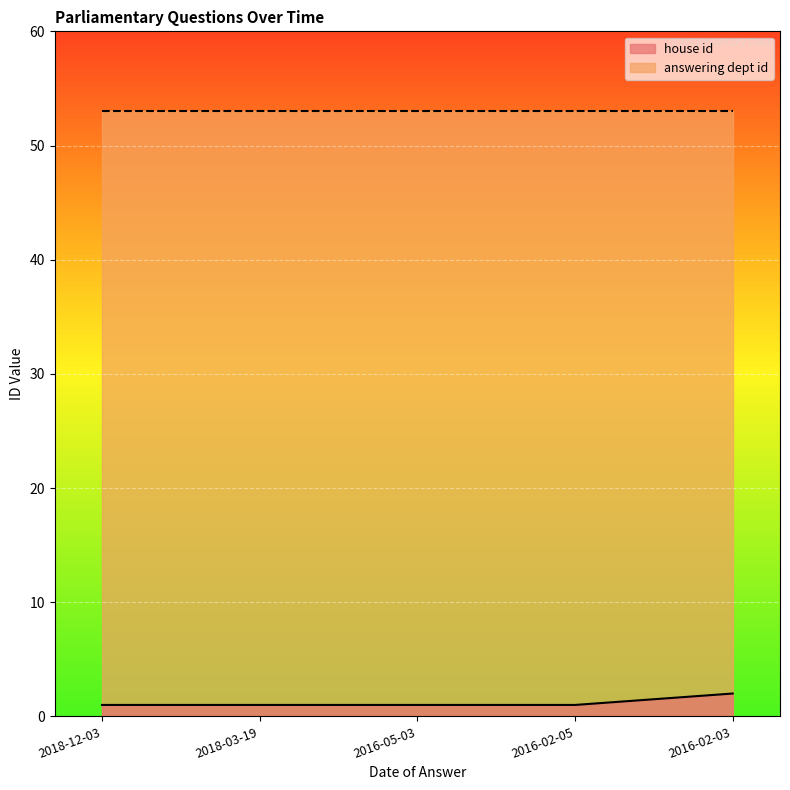

Which category has the highest value across all series?

2016-02-03